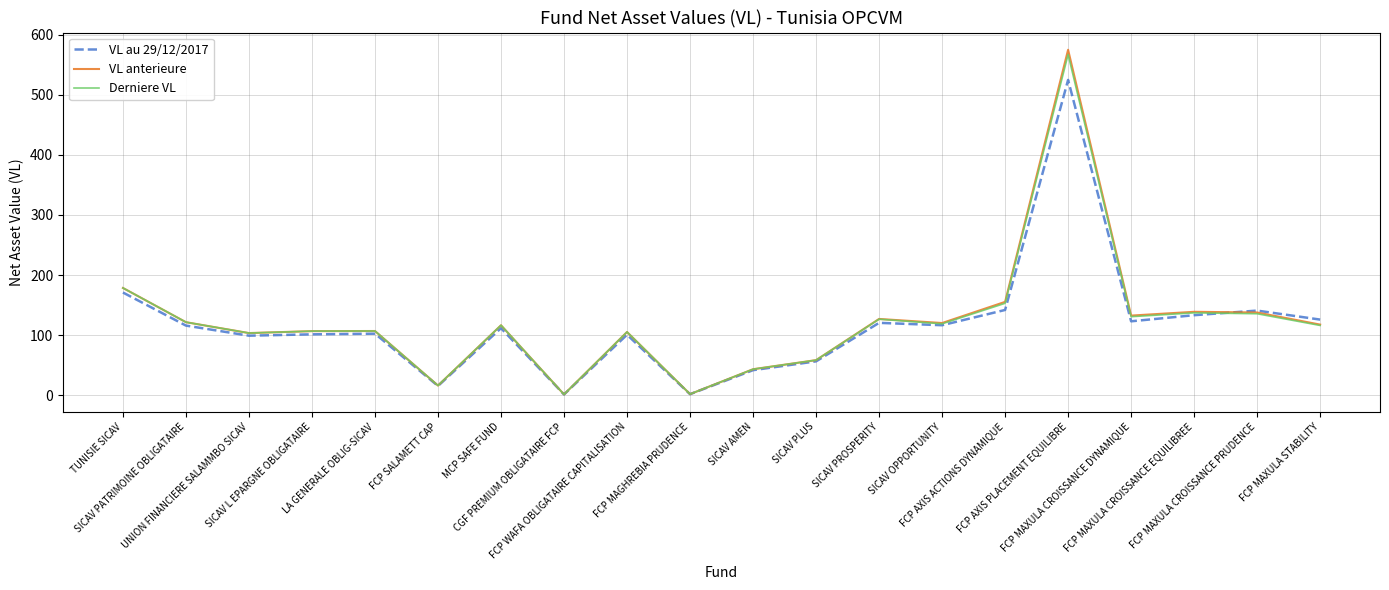

List the series in order of their peak value, highest first.

VL anterieure, Derniere VL, VL au 29/12/2017